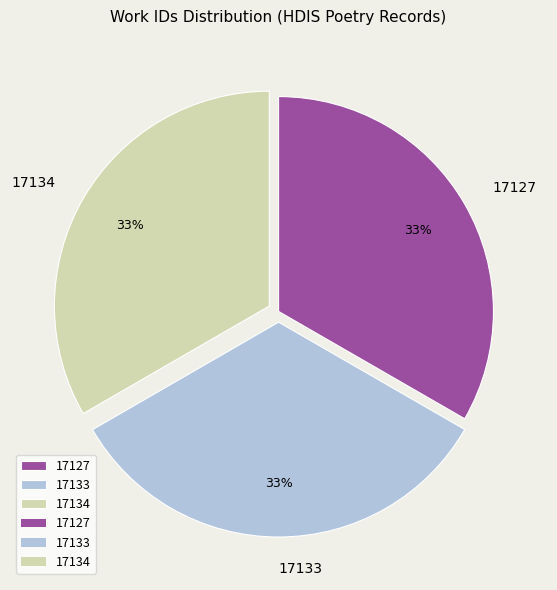

Do 17133 and 17127 together represent more than half of the pie?

Yes